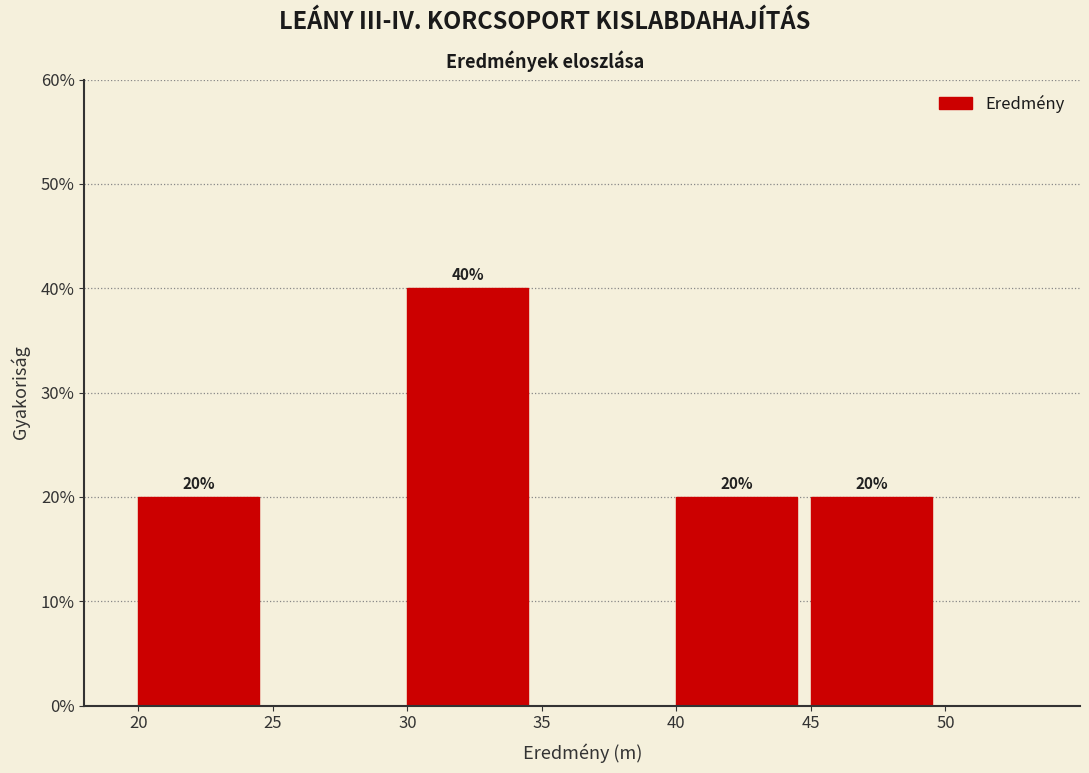

Over which range of the x-axis is the bar tallest?

30 to 35